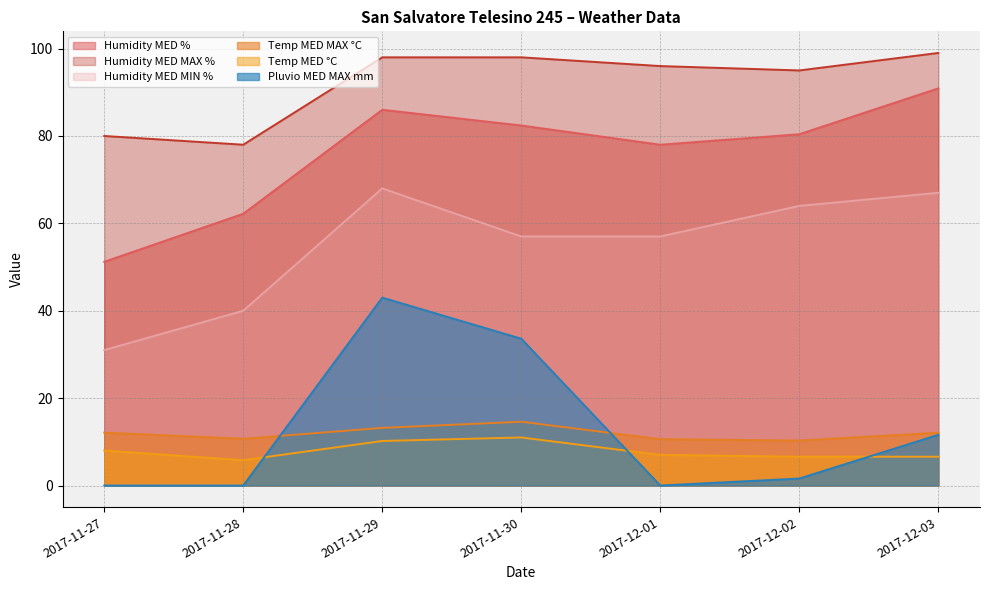

How many lines are shown in the chart?

6